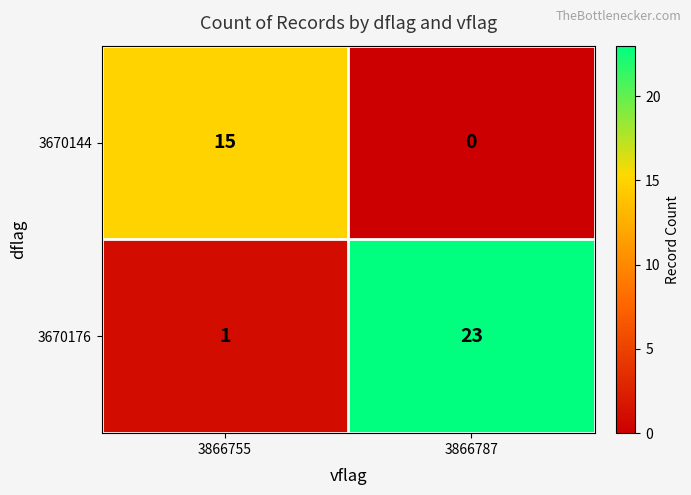

Which category has the highest value across all series?

3866787